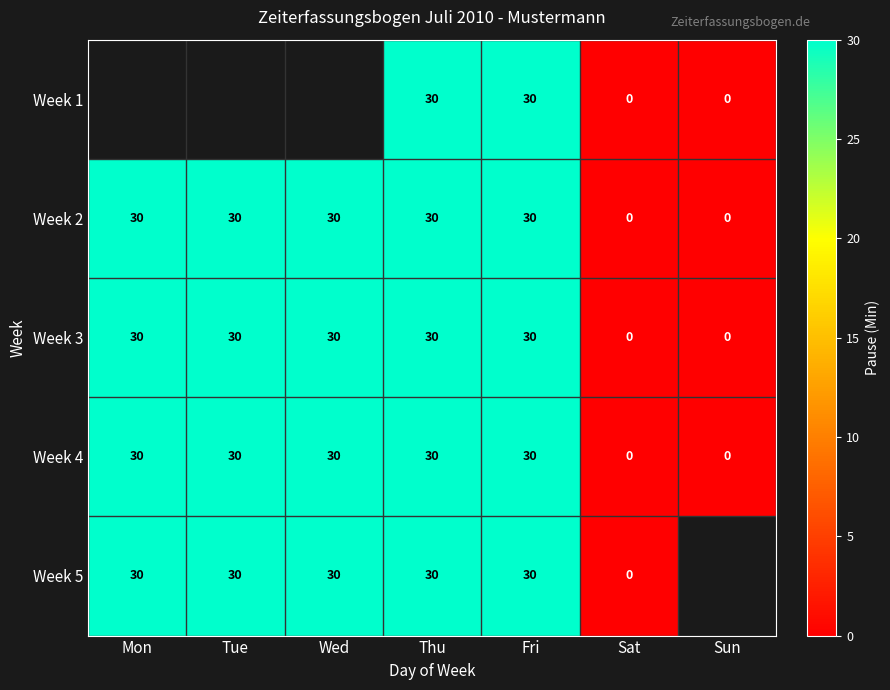

What is the maximum value for Week 2?

30